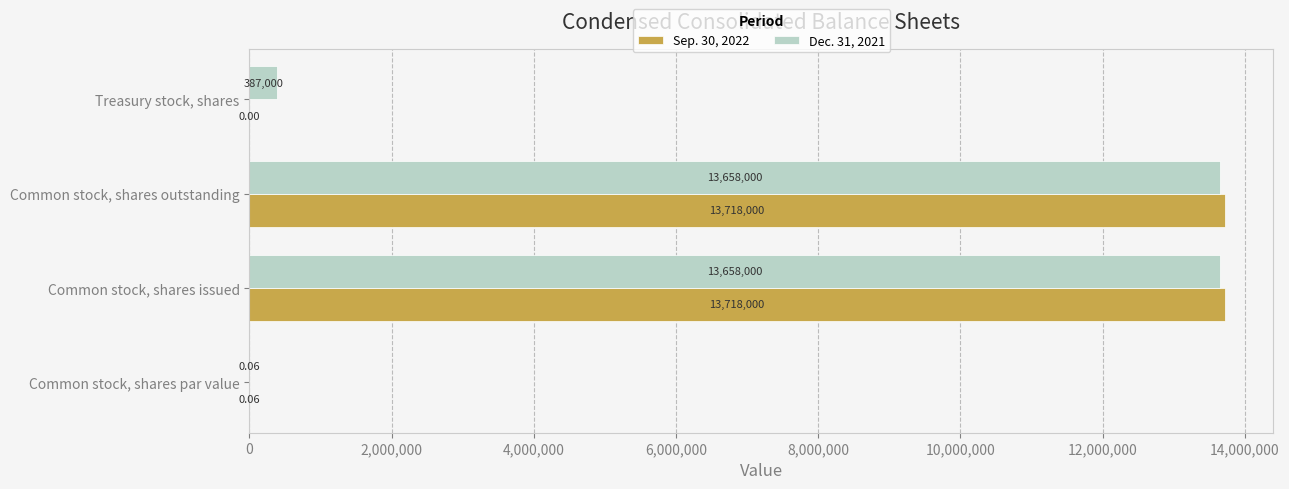

Is the value of Dec. 31, 2021 at Common stock, shares issued greater than the value of Sep. 30, 2022 at Treasury stock, shares?

Yes